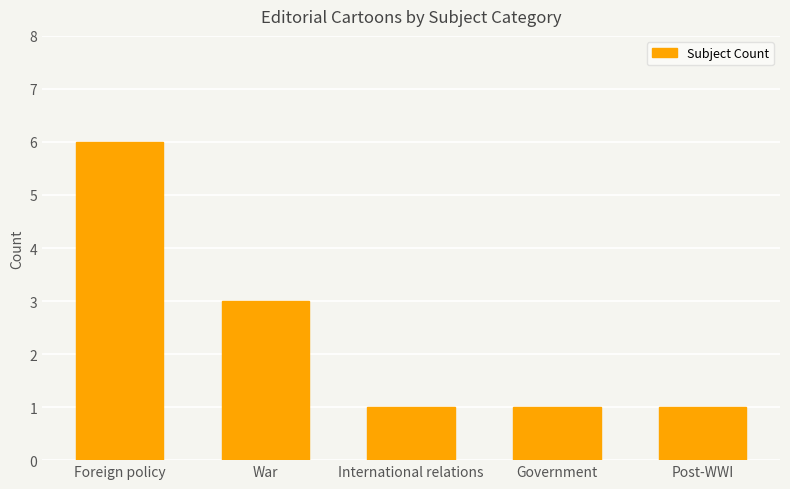

Reading right to left, list all the values displayed in this chart.

Post-WWI=1	Government=1	International relations=1	War=3	Foreign policy=6